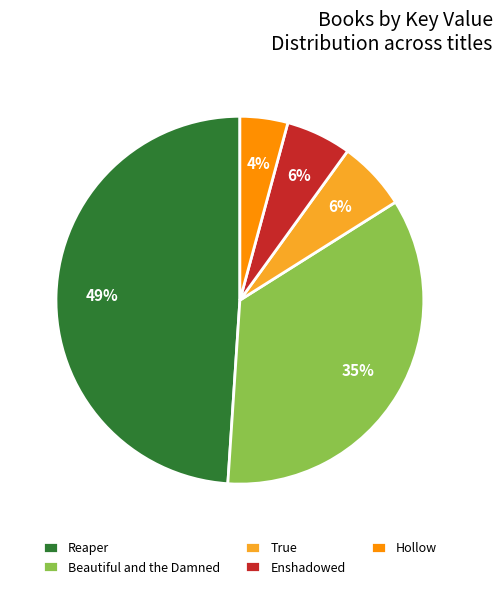

To the nearest percent, what percentage of the pie is Enshadowed?

6%